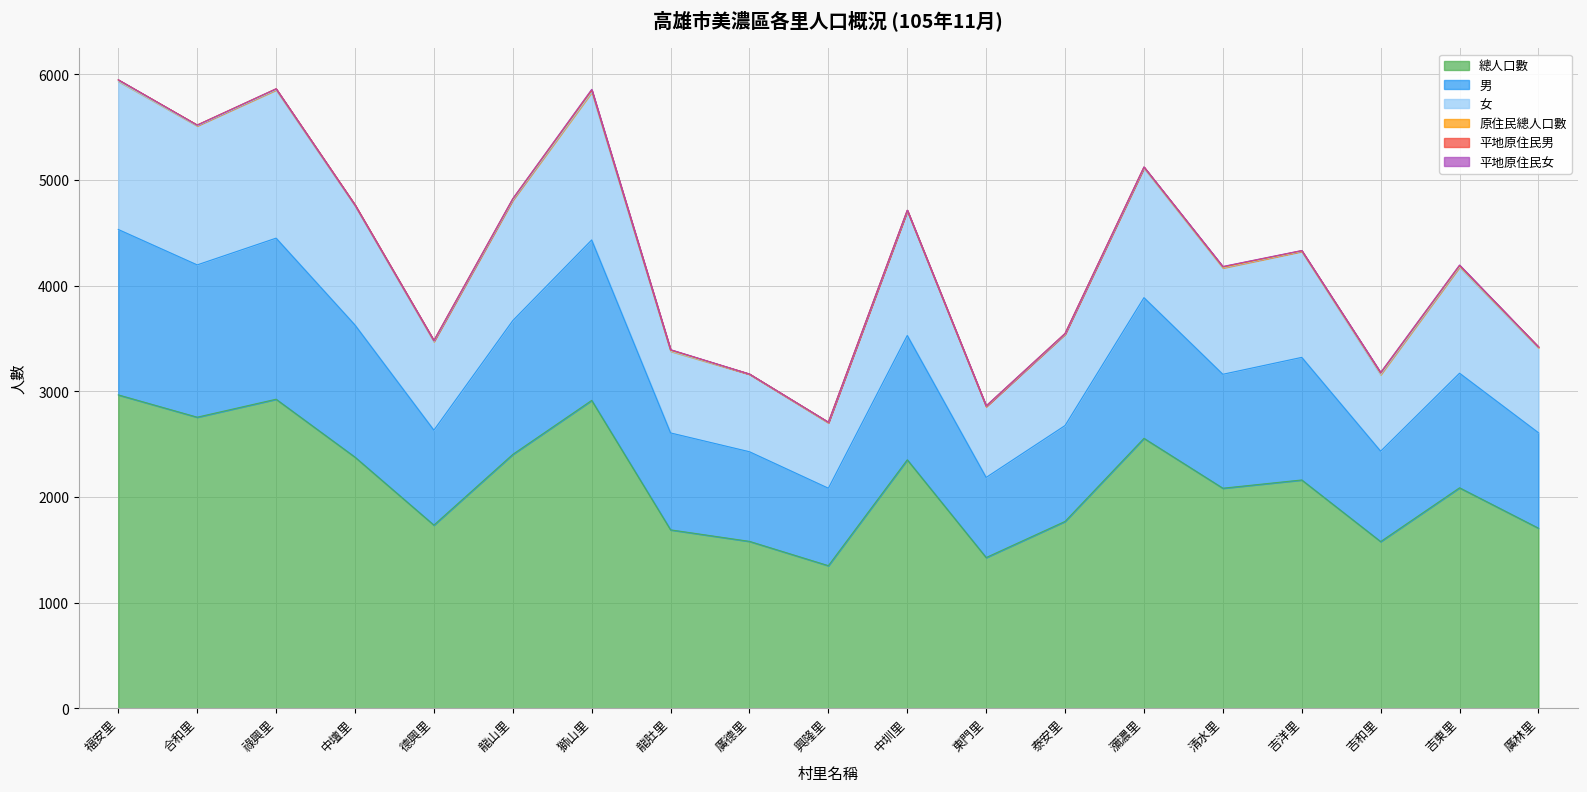

What is the maximum value for 總人口數?

2967